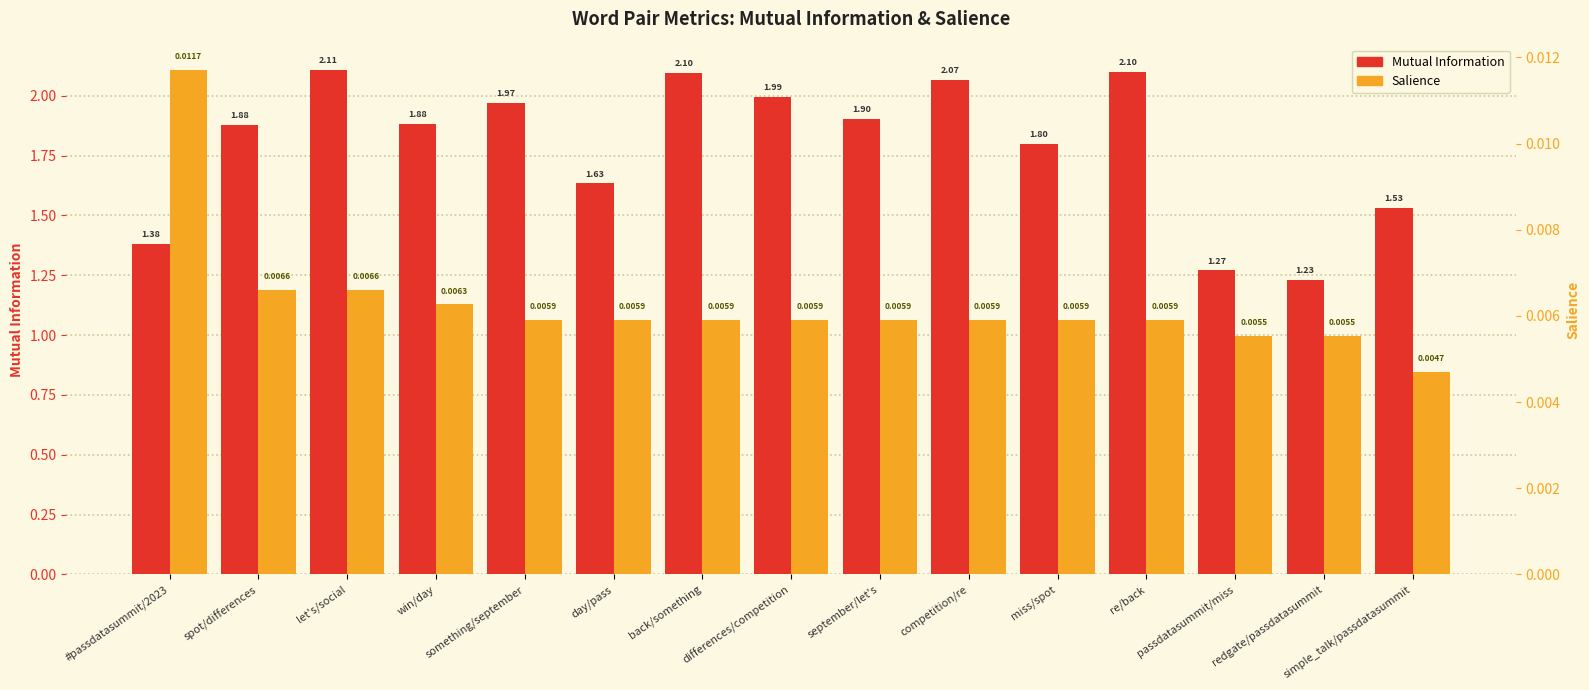

How many series are shown in this chart?

2